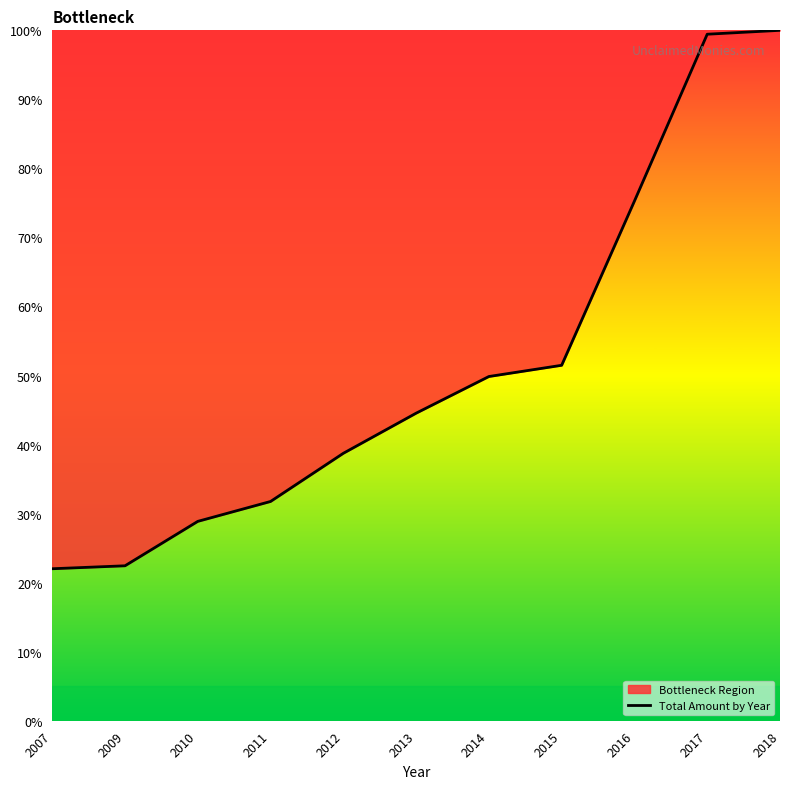

How many data points are less than 44?

5